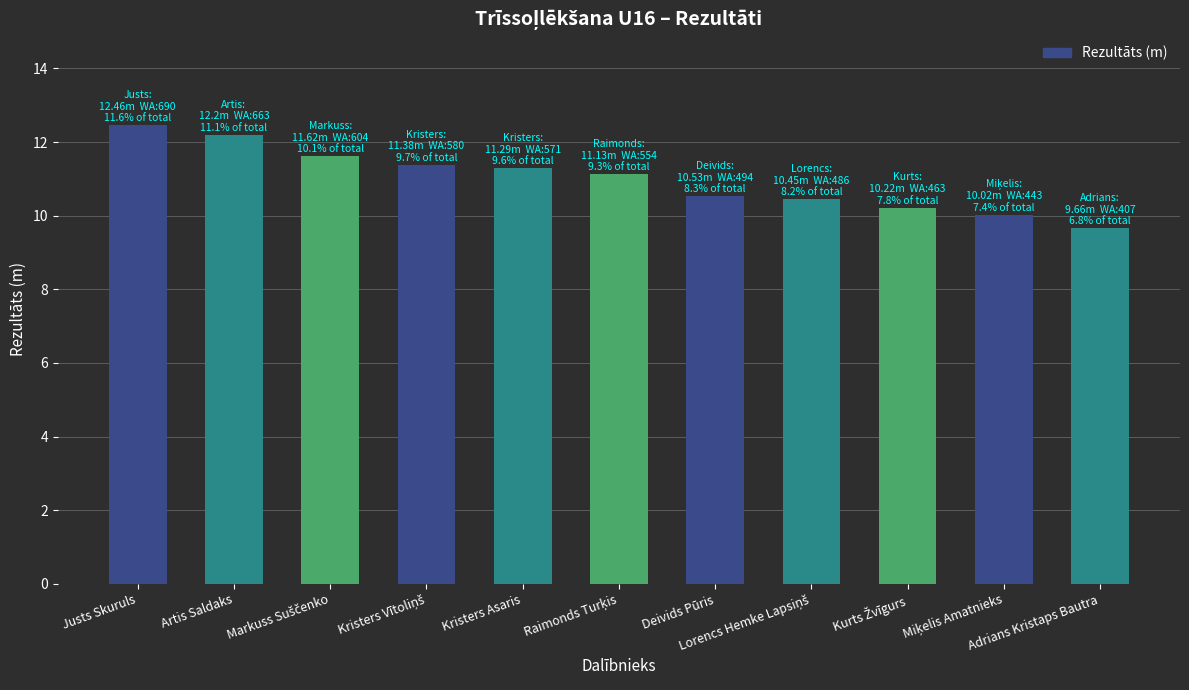

What is the difference between the second highest and minimum values?

2.5